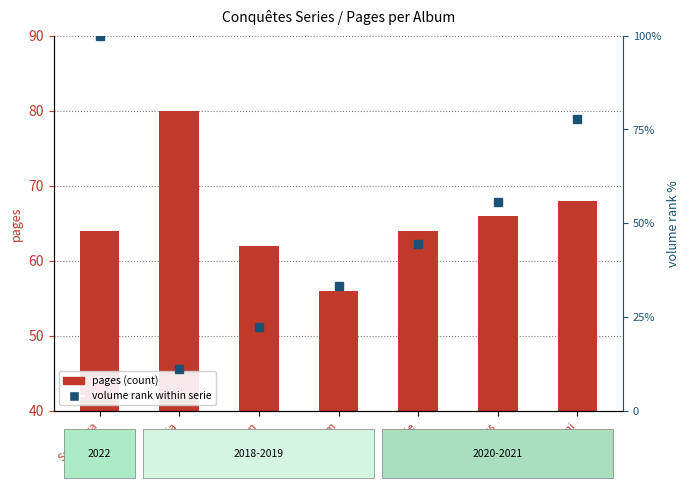

Which series has the widest spread of values?

volume rank within serie